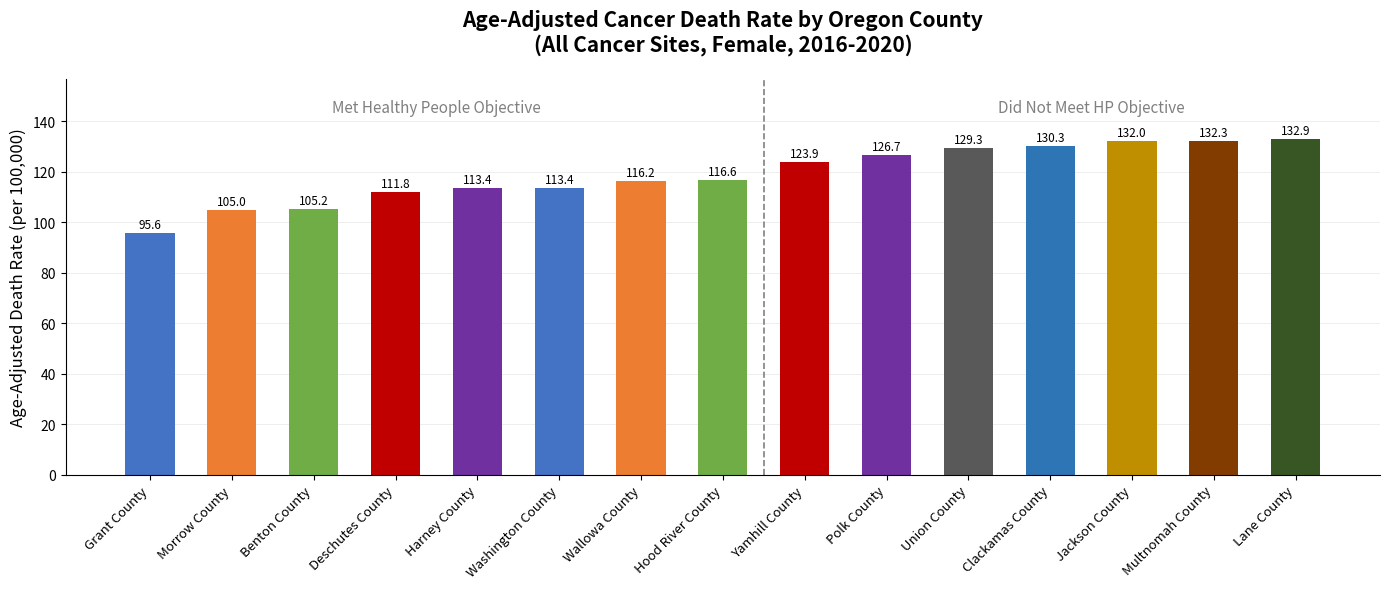

What is the difference between the maximum and minimum values?

37.3